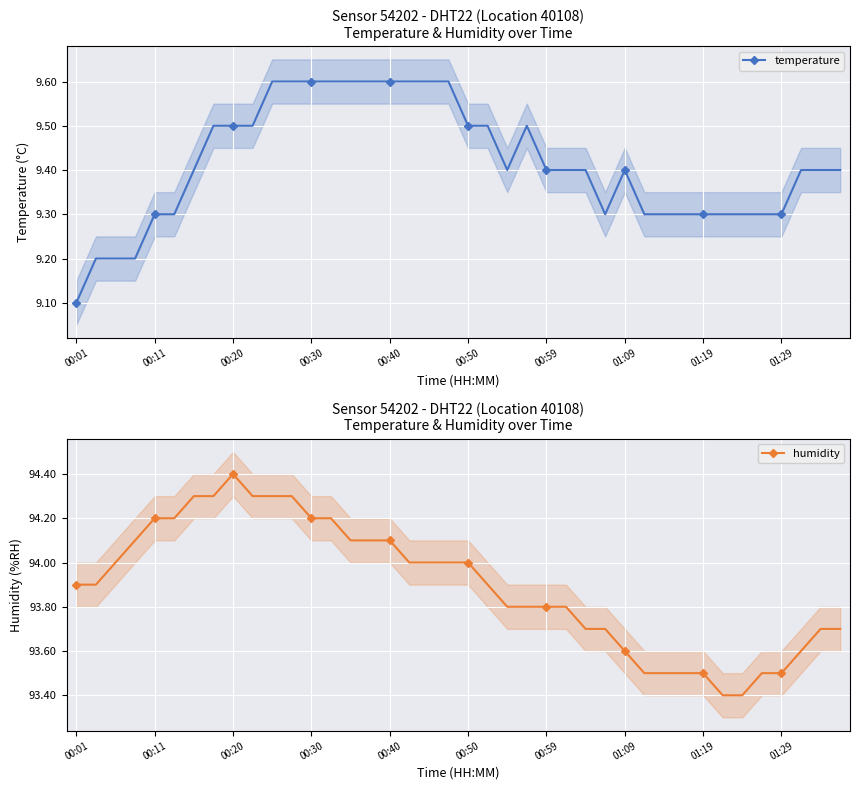

What is the difference between the second highest and second lowest values in the temperature series?

0.4